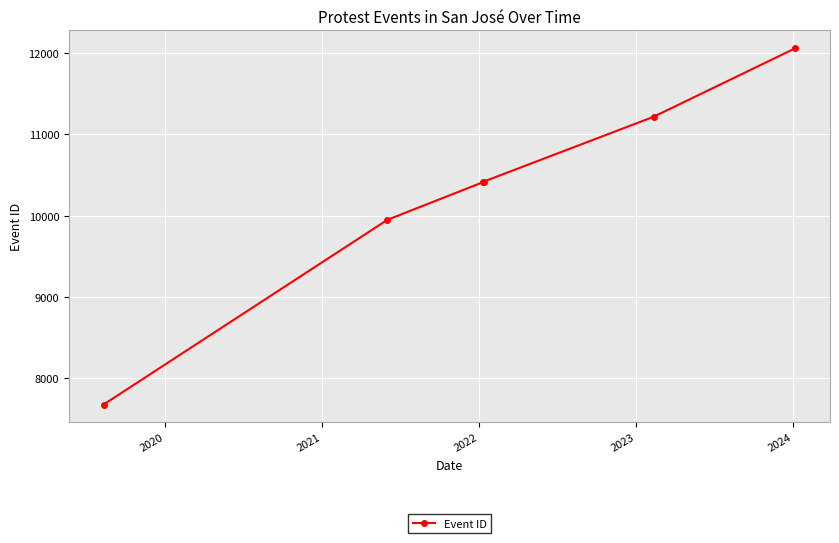

True or false: the data has more than 1 interior local peaks.

False